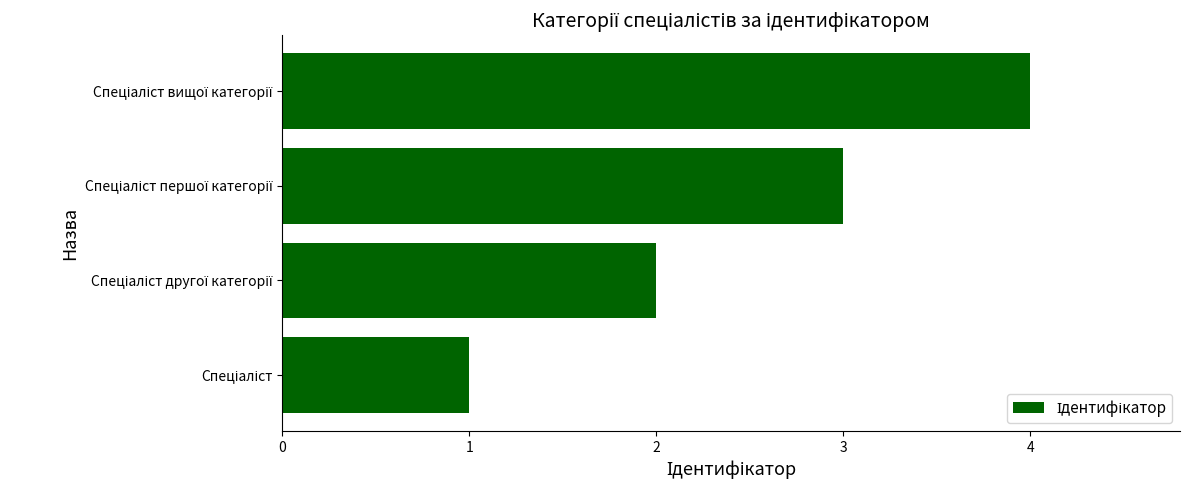

What is the sum of all values?

10